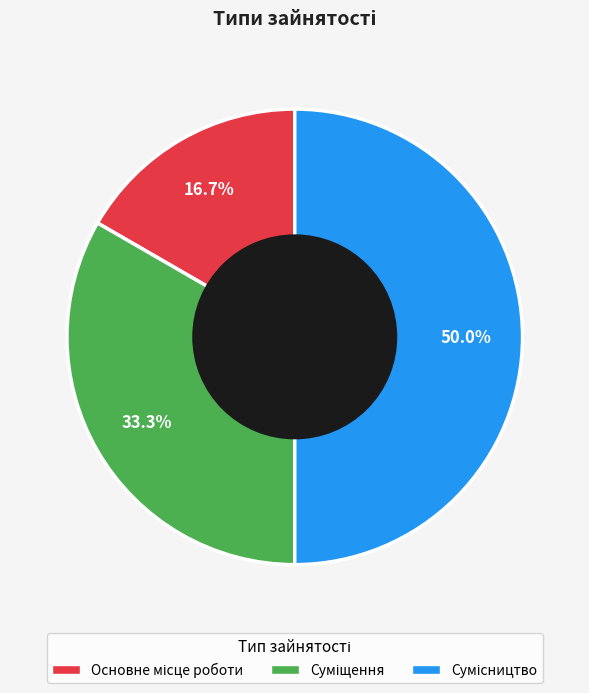

How much of the chart is everything except Основне місце роботи?

83.3%